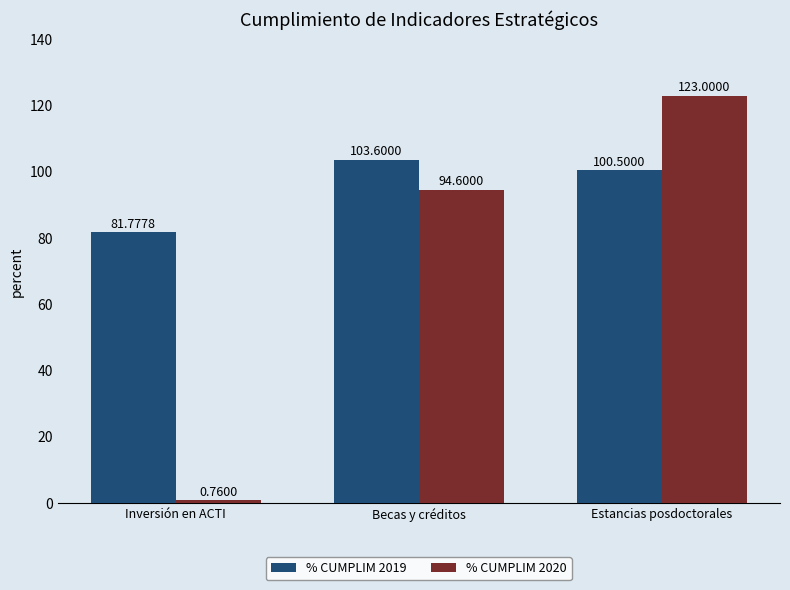

List the series in order of their peak value, lowest first.

% CUMPLIM 2019, % CUMPLIM 2020